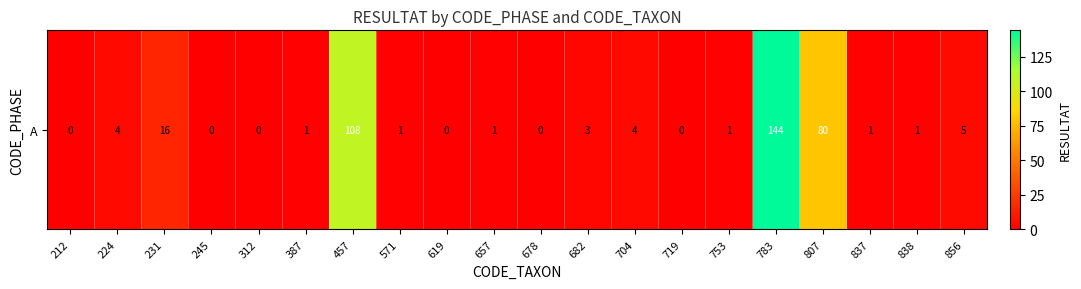

How many data points are above 1?

8